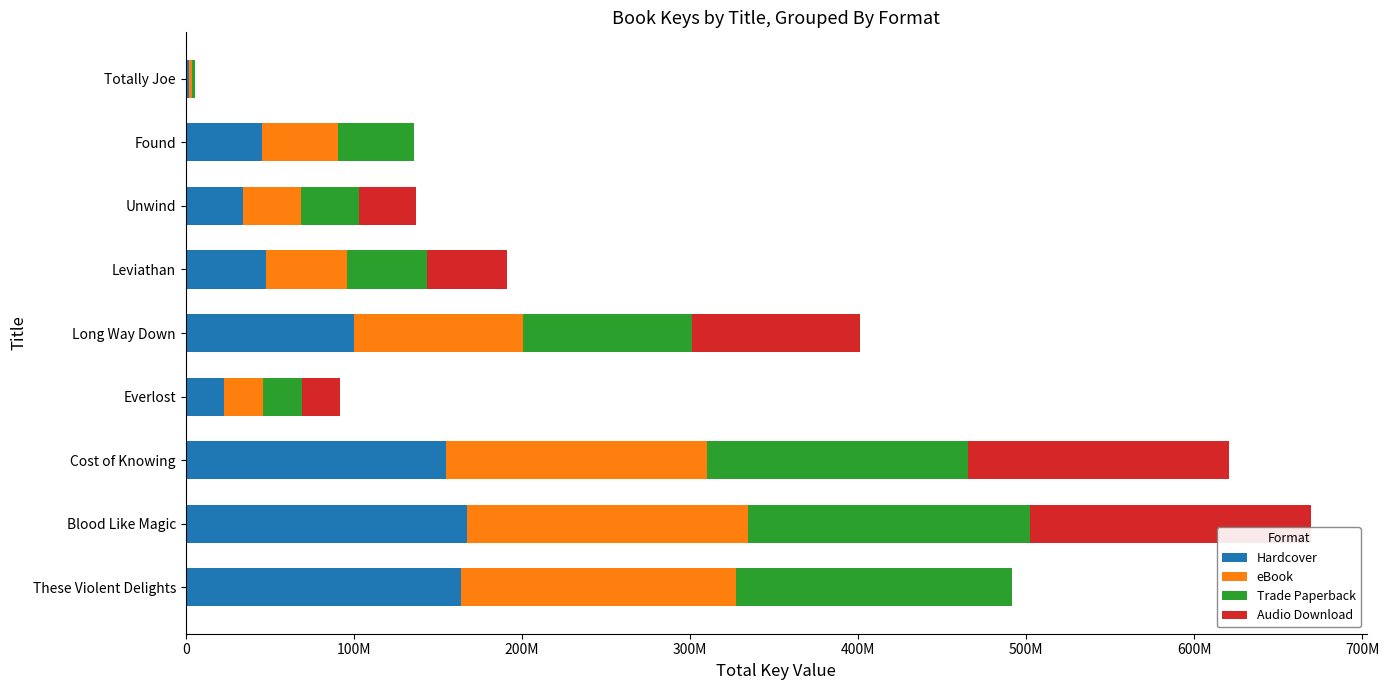

Count the number of data series in this chart.

4